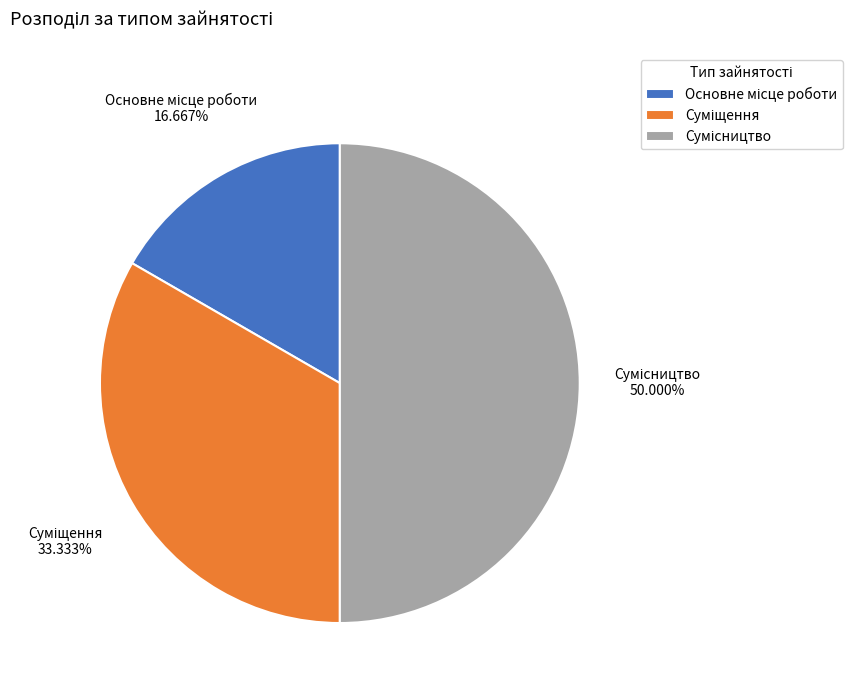

Approximately how many times larger is the value at Основне місце роботи compared to Суміщення?

0.5